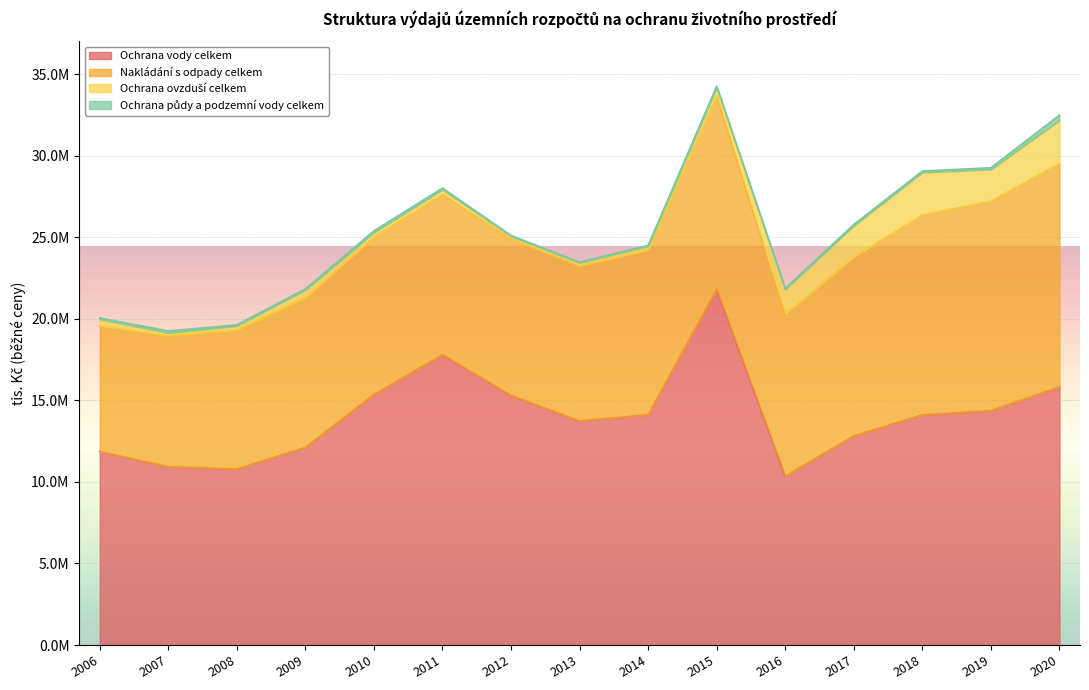

Rank the series by their maximum value, from lowest to highest.

Ochrana půdy a podzemní vody celkem, Ochrana ovzduší celkem, Nakládání s odpady celkem, Ochrana vody celkem